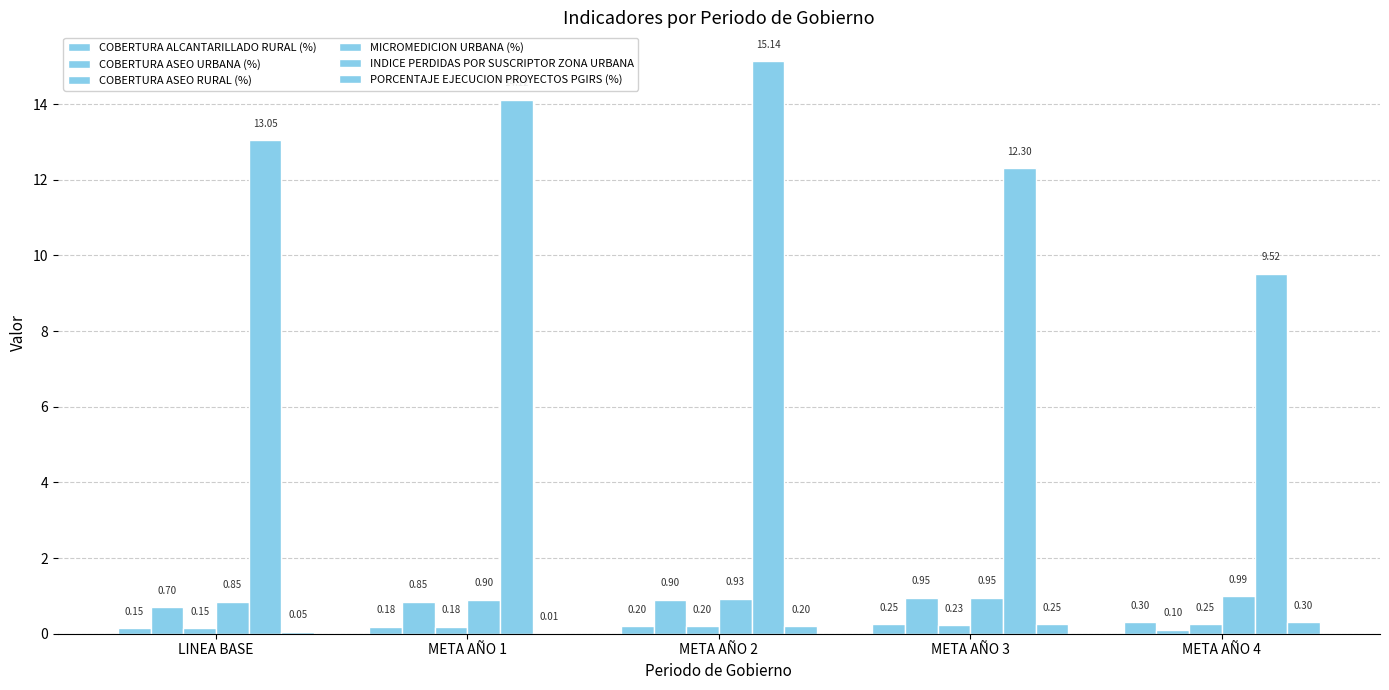

Is it true that COBERTURA ASEO URBANA (%) equals 0.8 at META AÑO 1?

True